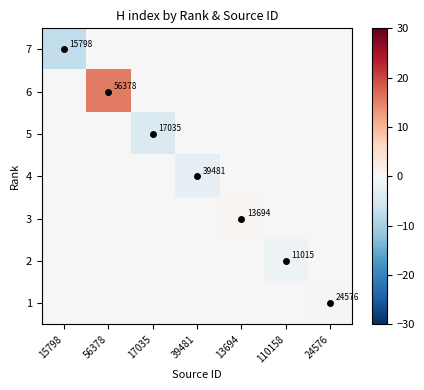

Rank the series at 24576 from highest to lowest value.

7, 6, 5, 4, 3, 2, 1